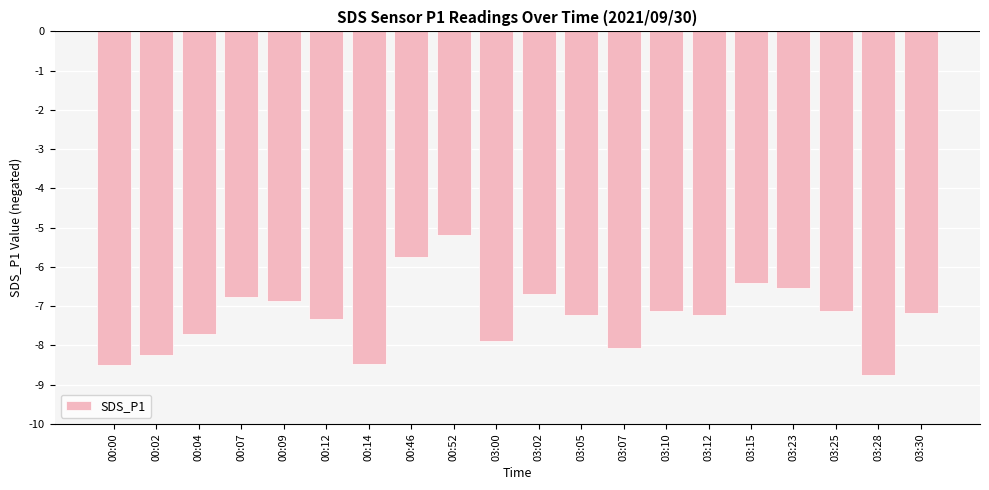

What is the sum of all values?

-145.1